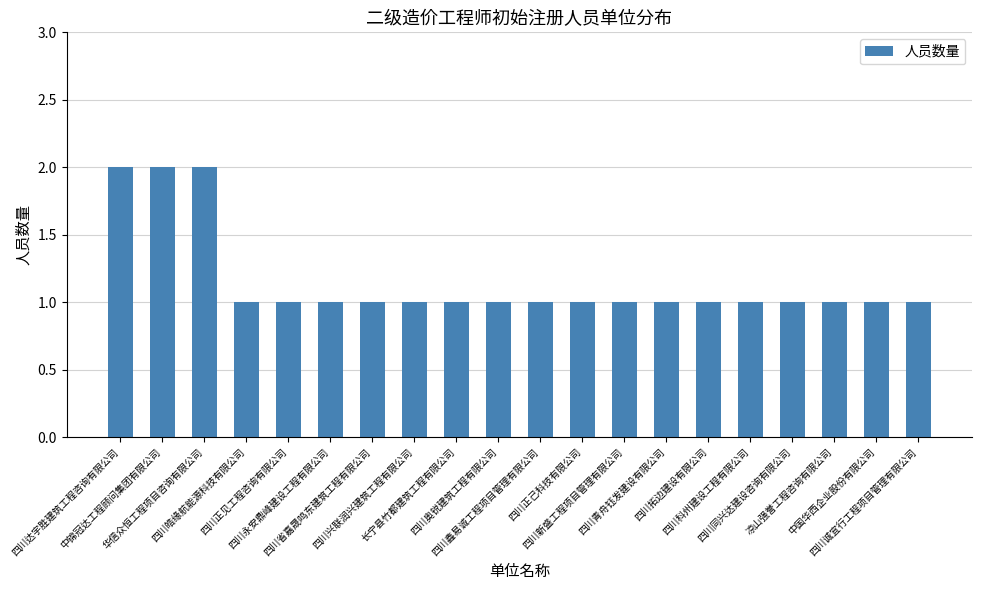

What is the value of the 17th bar from the left?

1